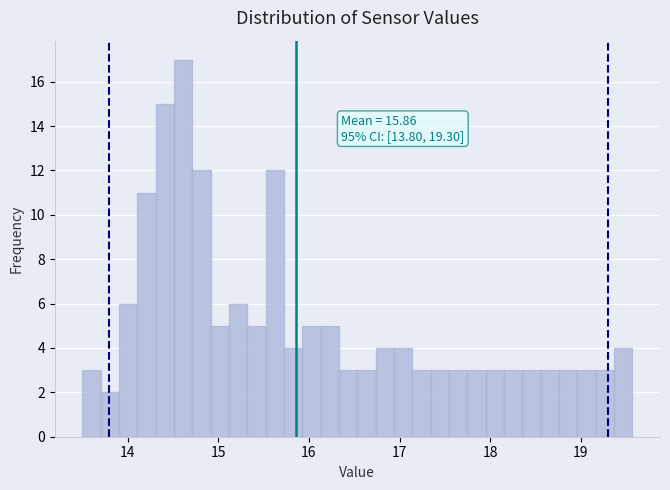

Around what value on the x-axis is the tallest bar? Give the approximate position of its centre, as read against the axis.

14.6